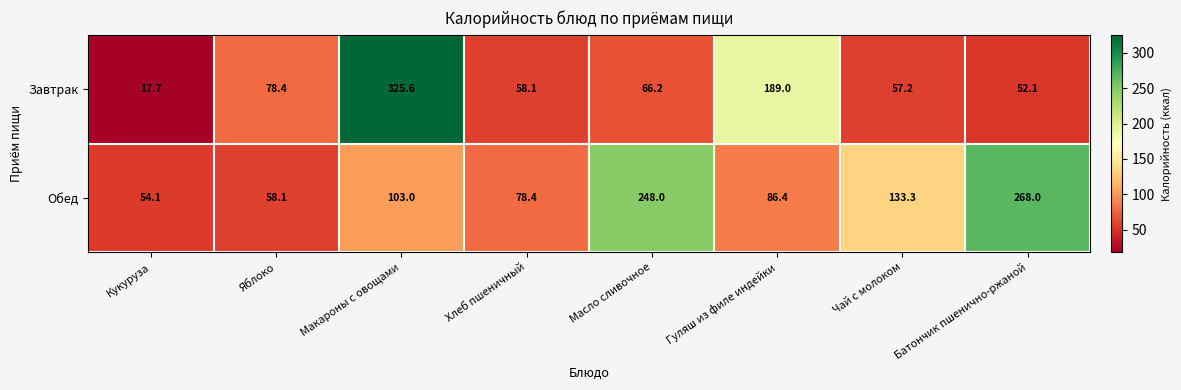

At which label does Завтрак reach its peak?

Макароны с овощами